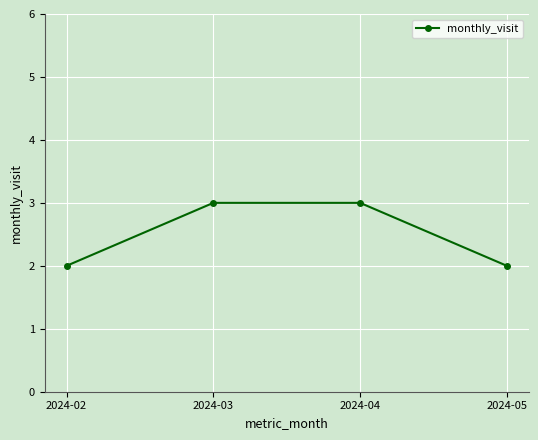

Reading left to right, list all the values displayed in this chart.

2	3	3	2